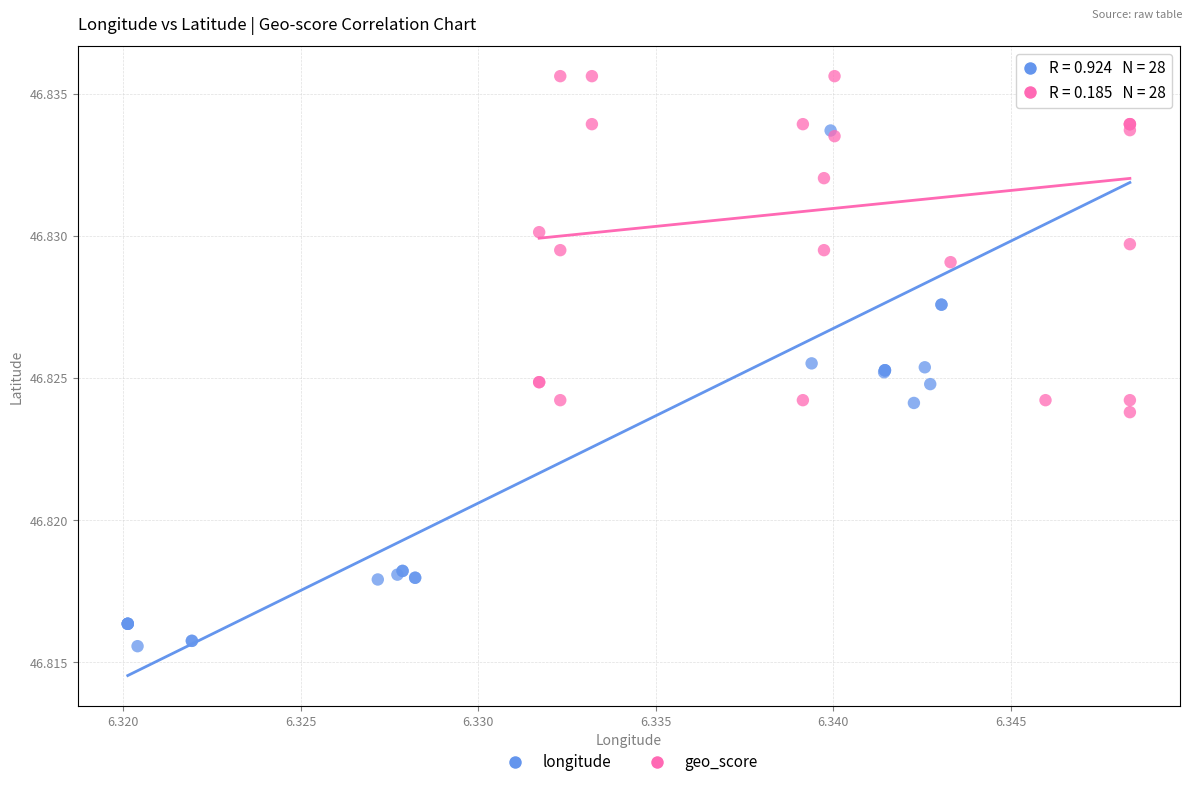

What are all the series names shown in the legend?

longitude, geo_score